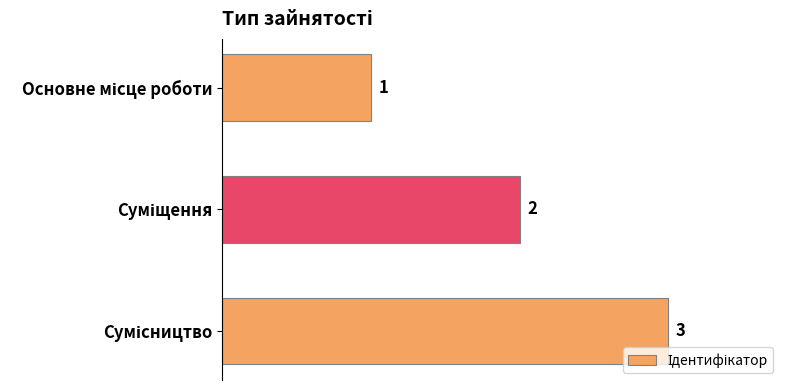

Count the values in the range 1 to 3.

3